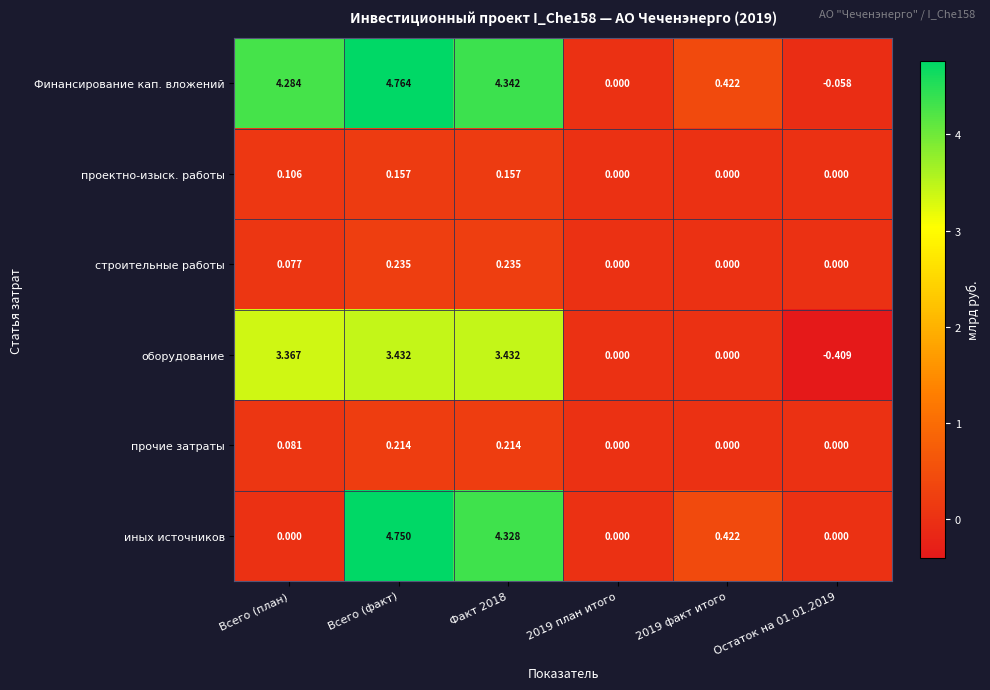

How many series are shown in this chart?

6